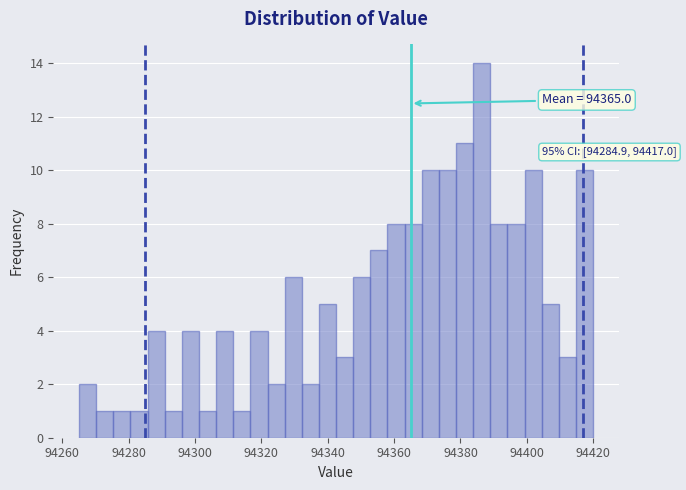

Read against the x-axis, roughly where is the centre of the tallest bar?

94386